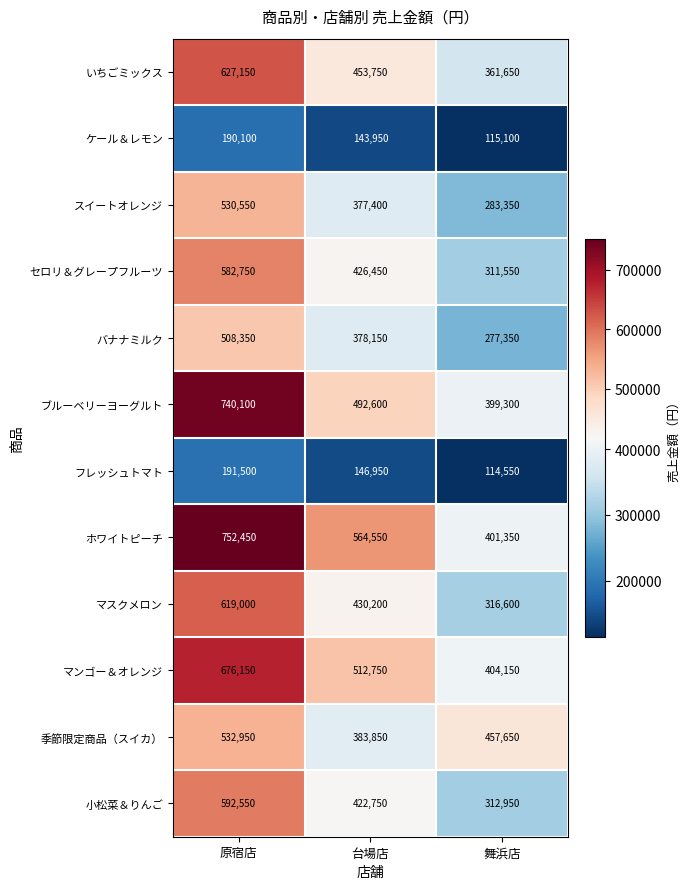

At which label is ケール＆レモン closest to 152600?

台場店